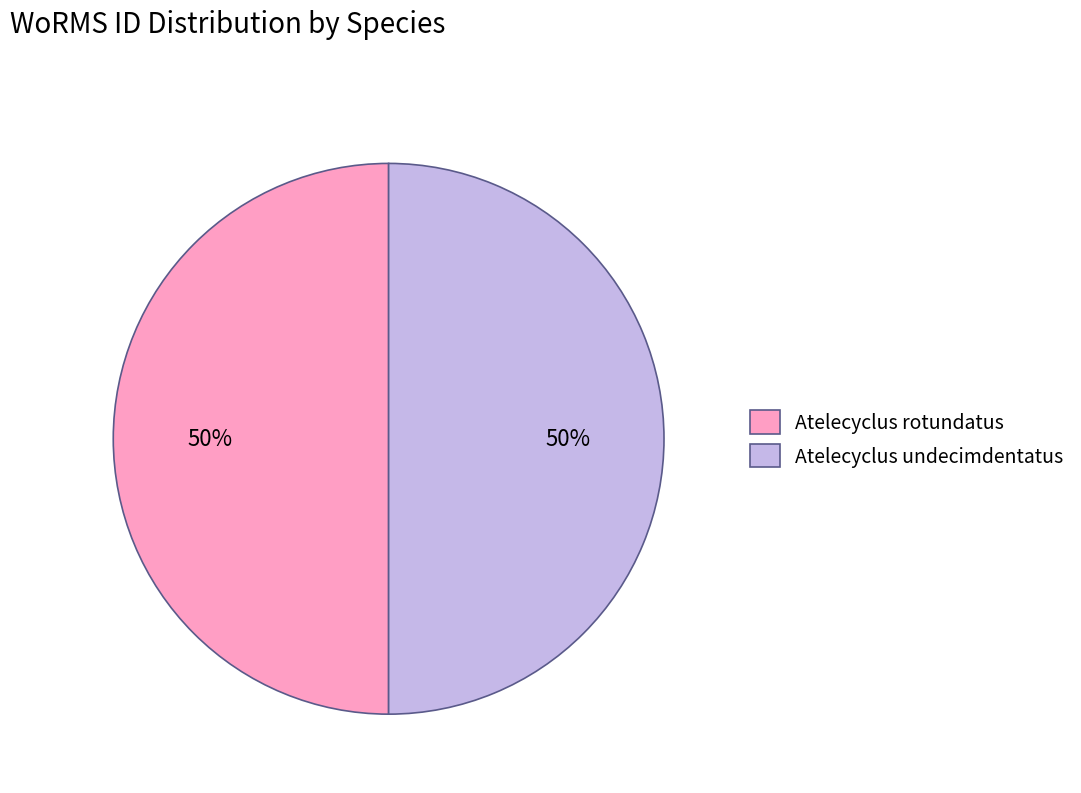

Is the sum of Atelecyclus rotundatus and Atelecyclus undecimdentatus greater than half?

Yes